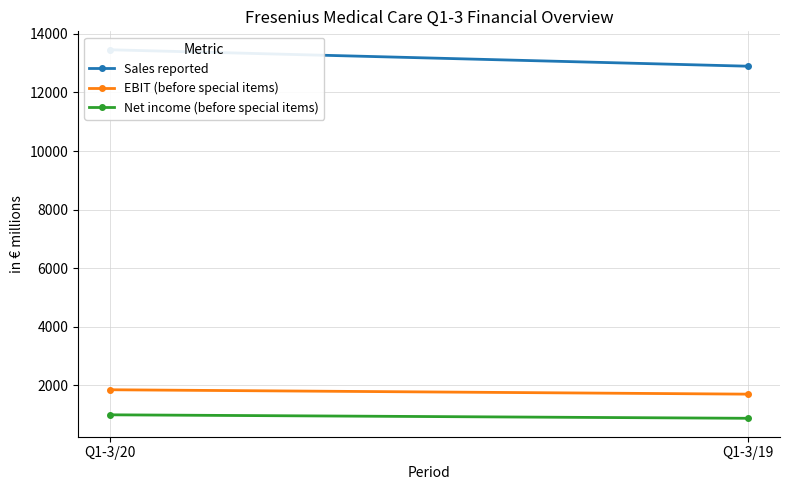

Reading right to left, transcribe all the data shown in this chart.

Sales reported: Q1-3/19=12897	Q1-3/20=13459
EBIT (before special items): Q1-3/19=1693	Q1-3/20=1843
Net income (before special items): Q1-3/19=868	Q1-3/20=987